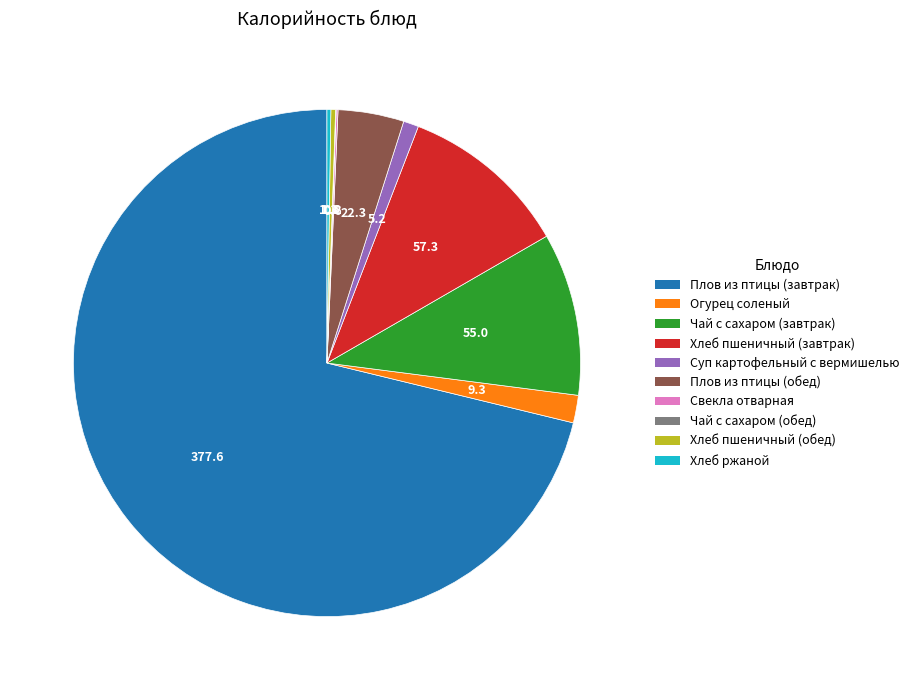

Is the sum of Огурец соленый and Суп картофельный с вермишелью greater than half?

No